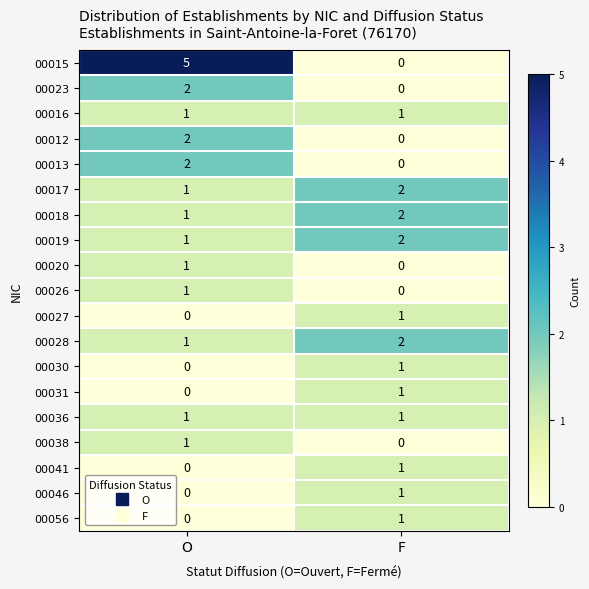

Which series has the largest total across all categories?

00015